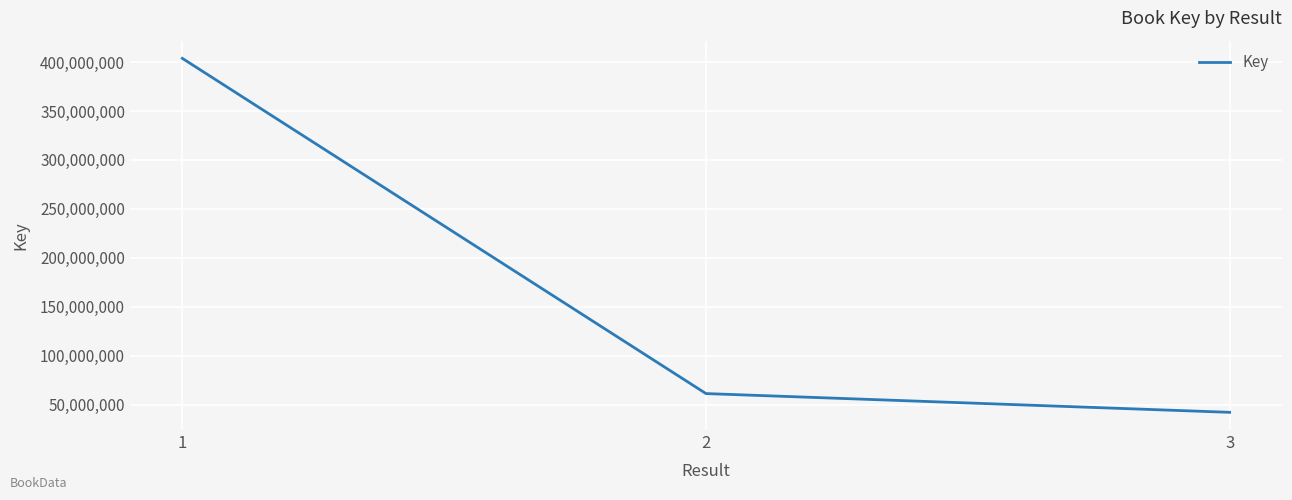

Reading left to right, transcribe all the data shown in this chart.

1=403732460	2=61416688	3=42263723